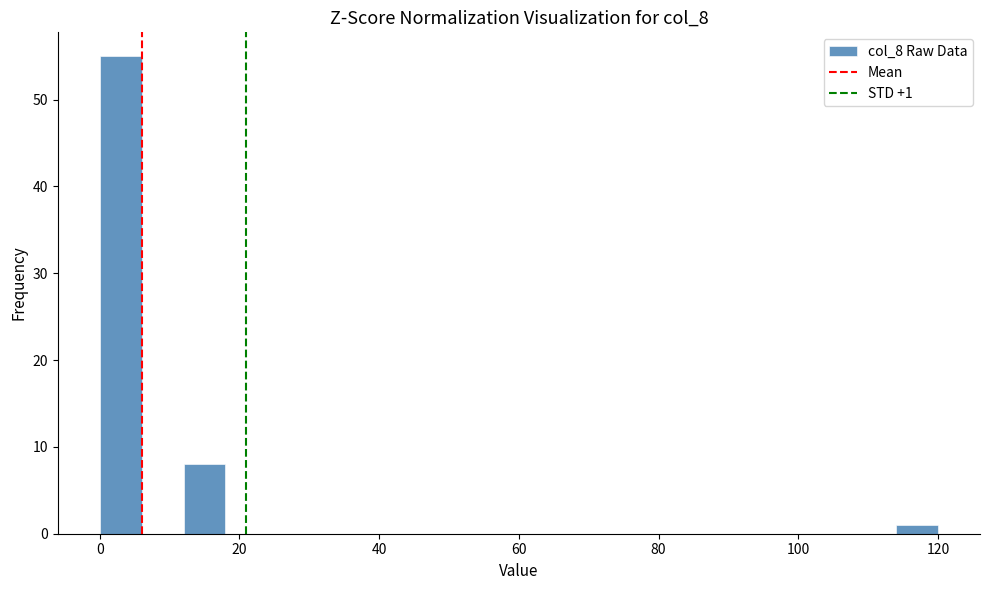

Read against the x-axis, roughly where is the centre of the tallest bar?

4